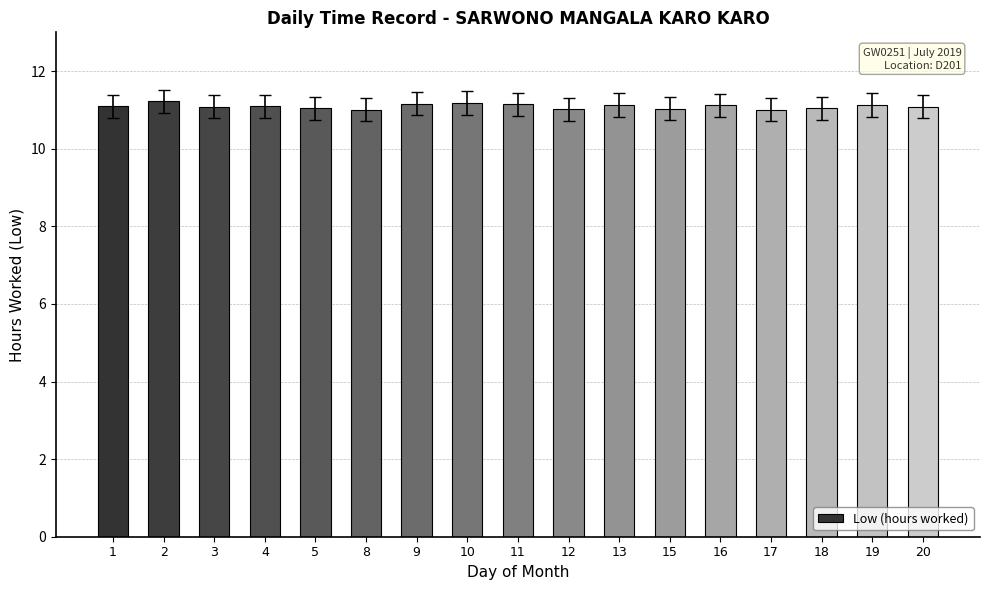

What is the ratio of the value at 8 to the value at 5?

1.0